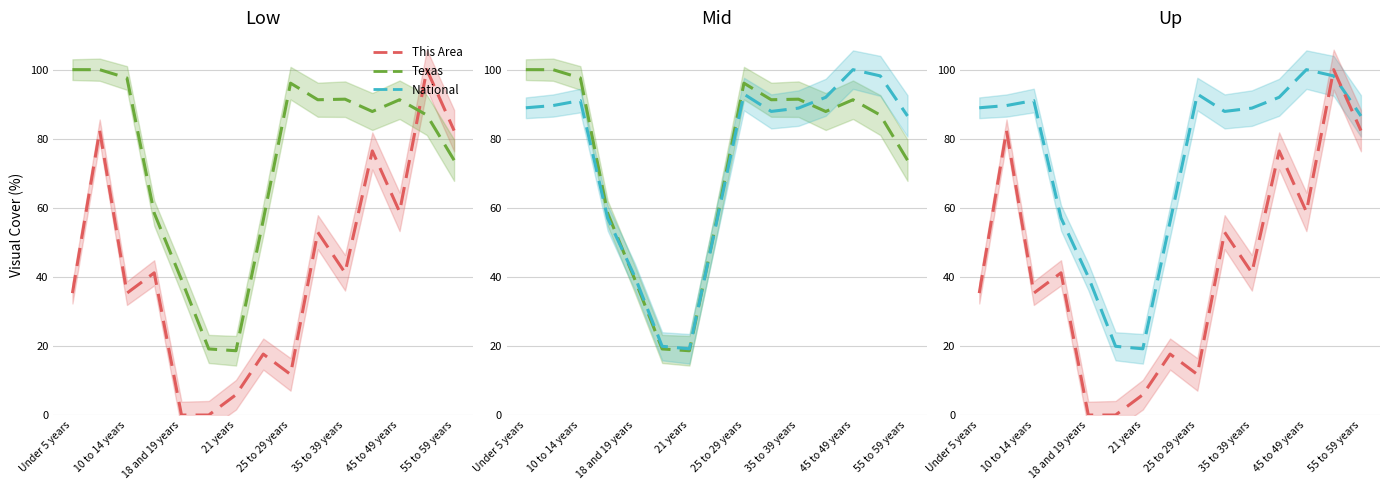

What is the value of the National point at the 2nd from the left?

89.6